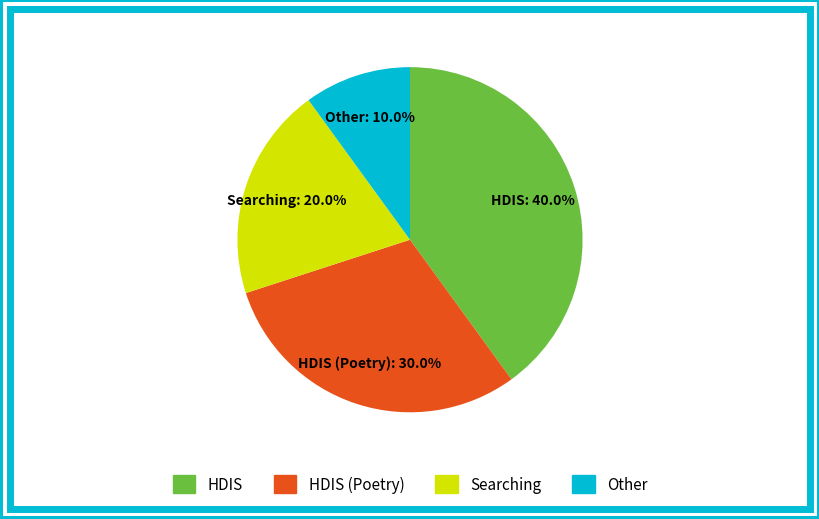

To the nearest percent, what is the difference between the largest and smallest slice percentages?

30%